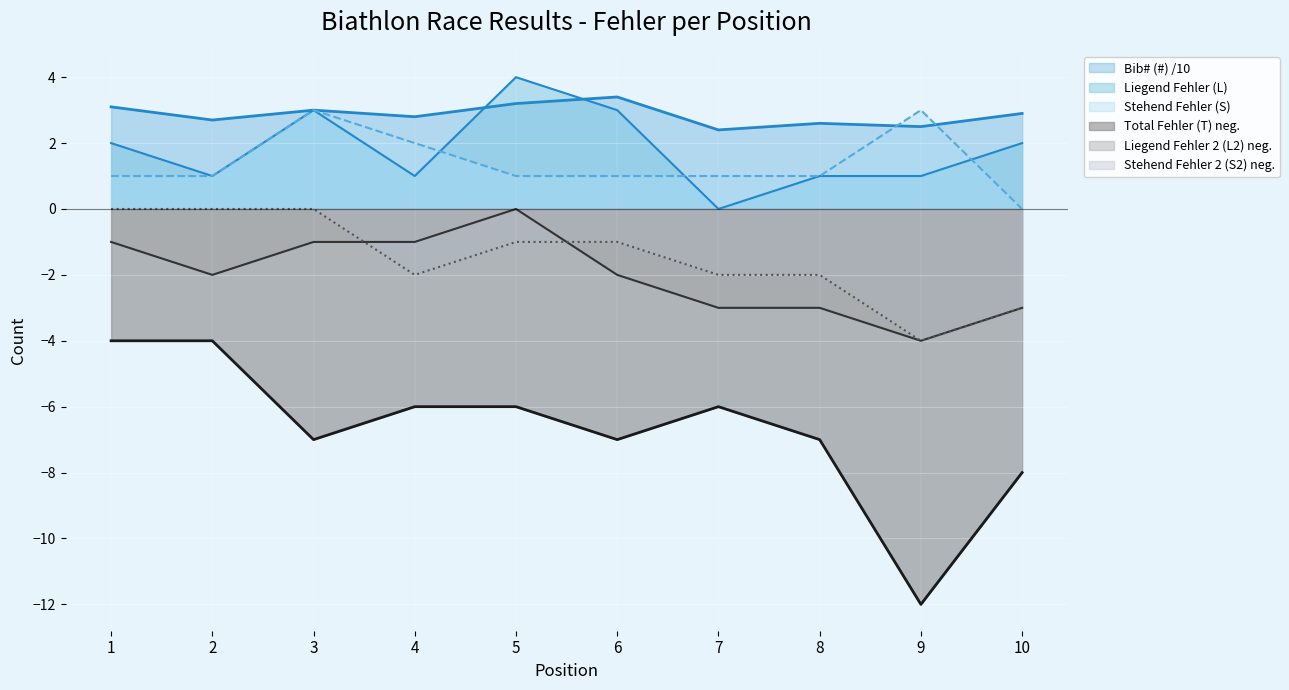

Rank the series at 5 from highest to lowest value.

Liegend Fehler (L), Bib# (#), Stehend Fehler (S), Liegend Fehler 2 (L2), Stehend Fehler 2 (S2), Total Fehler (T)